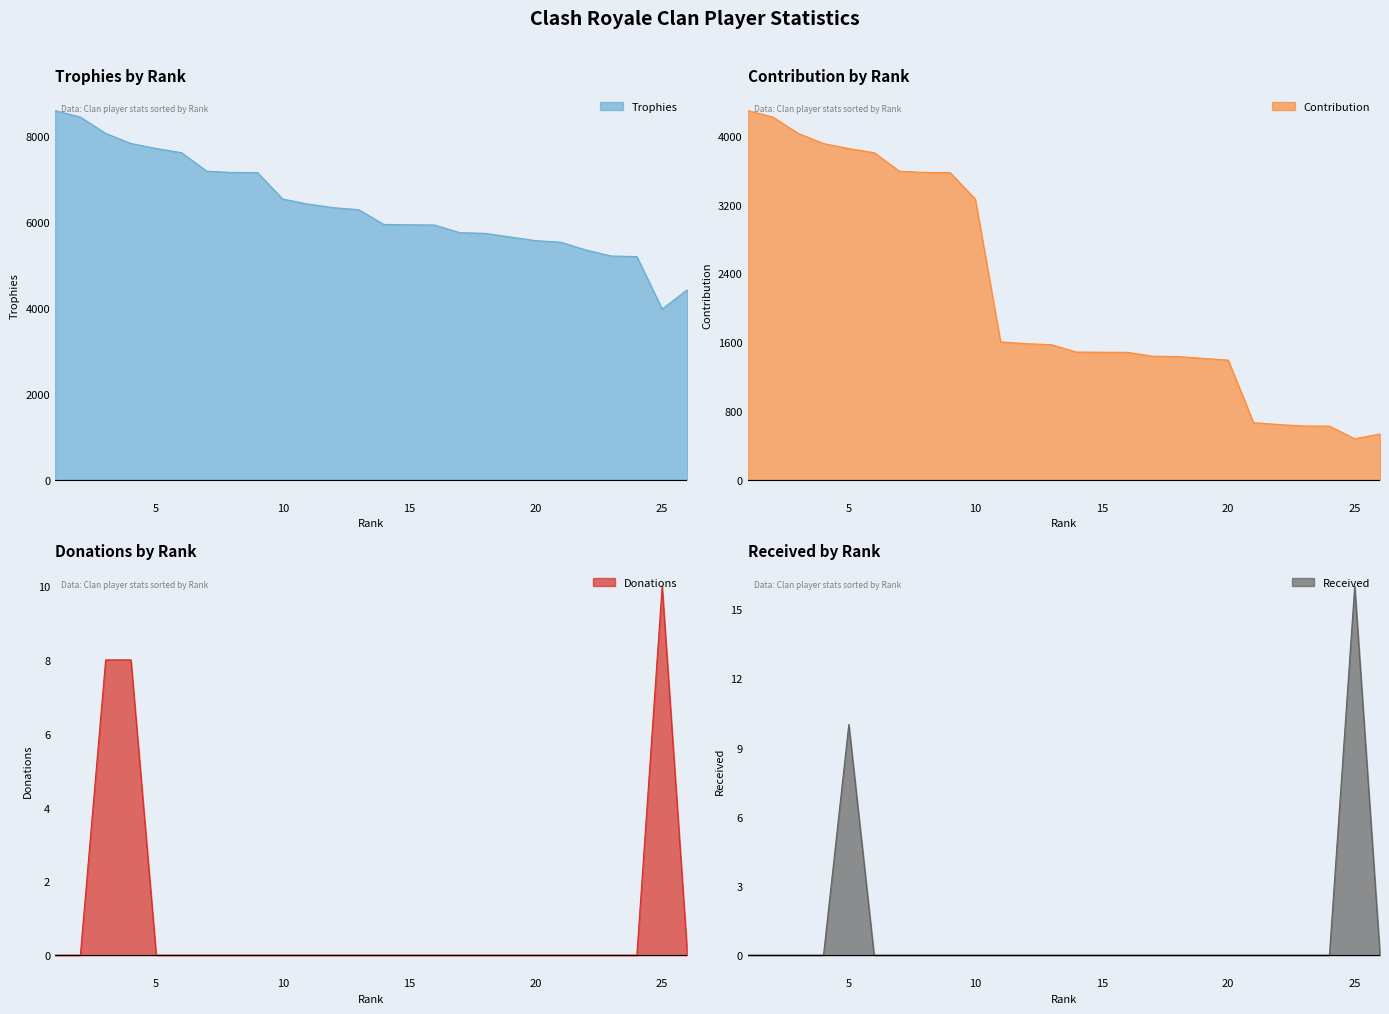

Reading right to left, transcribe all the data shown in this chart.

Trophies: 26=4425	25=3972	24=5193	23=5205	22=5345	21=5527	20=5564	19=5649	18=5734	17=5750	16=5928	15=5933	14=5941	13=6285	12=6332	11=6416	10=6532	9=7150	8=7152	7=7181	6=7612	5=7709	4=7825	3=8061	2=8441	1=8592
Contribution: 26=531	25=476	24=623	23=624	22=641	21=663	20=1391	19=1412	18=1433	17=1437	16=1482	15=1483	14=1485	13=1571	12=1583	11=1604	10=3266	9=3575	8=3576	7=3590	6=3806	5=3854	4=3912	3=4030	2=4220	1=4296
Donations: 26=0	25=10	24=0	23=0	22=0	21=0	20=0	19=0	18=0	17=0	16=0	15=0	14=0	13=0	12=0	11=0	10=0	9=0	8=0	7=0	6=0	5=0	4=8	3=8	2=0	1=0
Received: 26=0	25=16	24=0	23=0	22=0	21=0	20=0	19=0	18=0	17=0	16=0	15=0	14=0	13=0	12=0	11=0	10=0	9=0	8=0	7=0	6=0	5=10	4=0	3=0	2=0	1=0